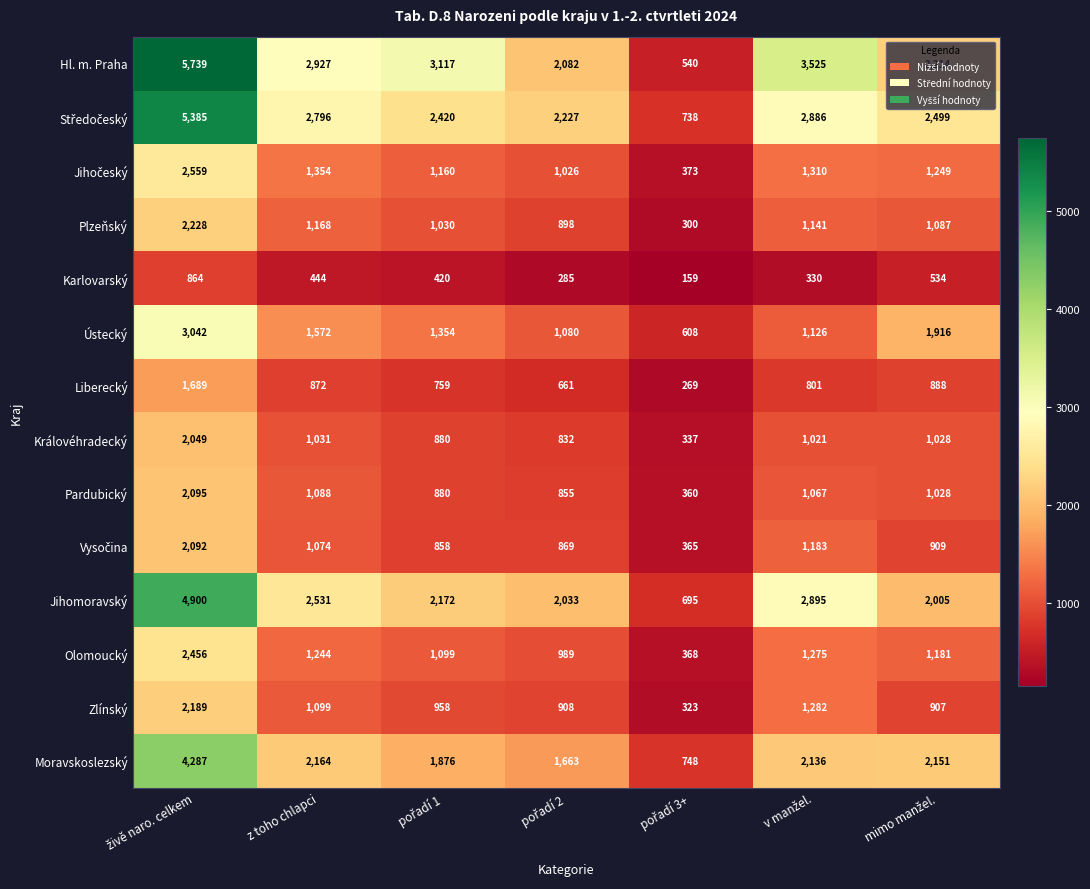

What is the minimum value shown in the chart?

159